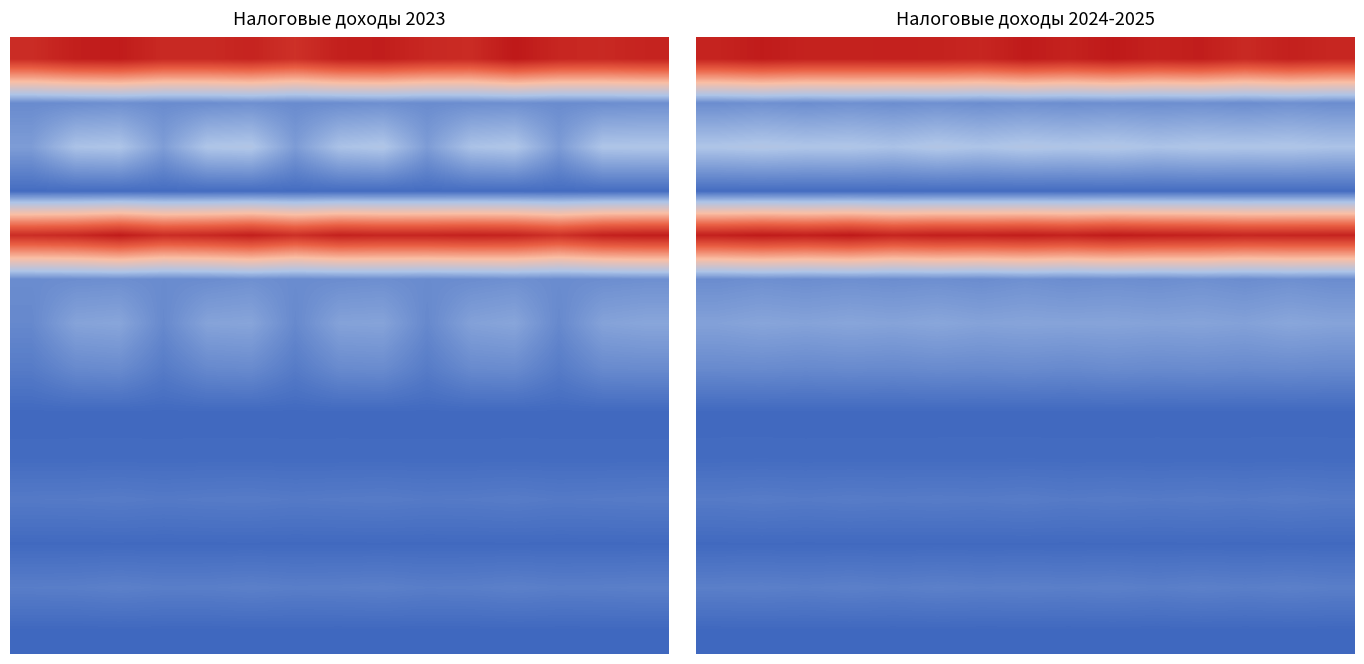

What is the minimum value shown in the chart?

-2149859.9